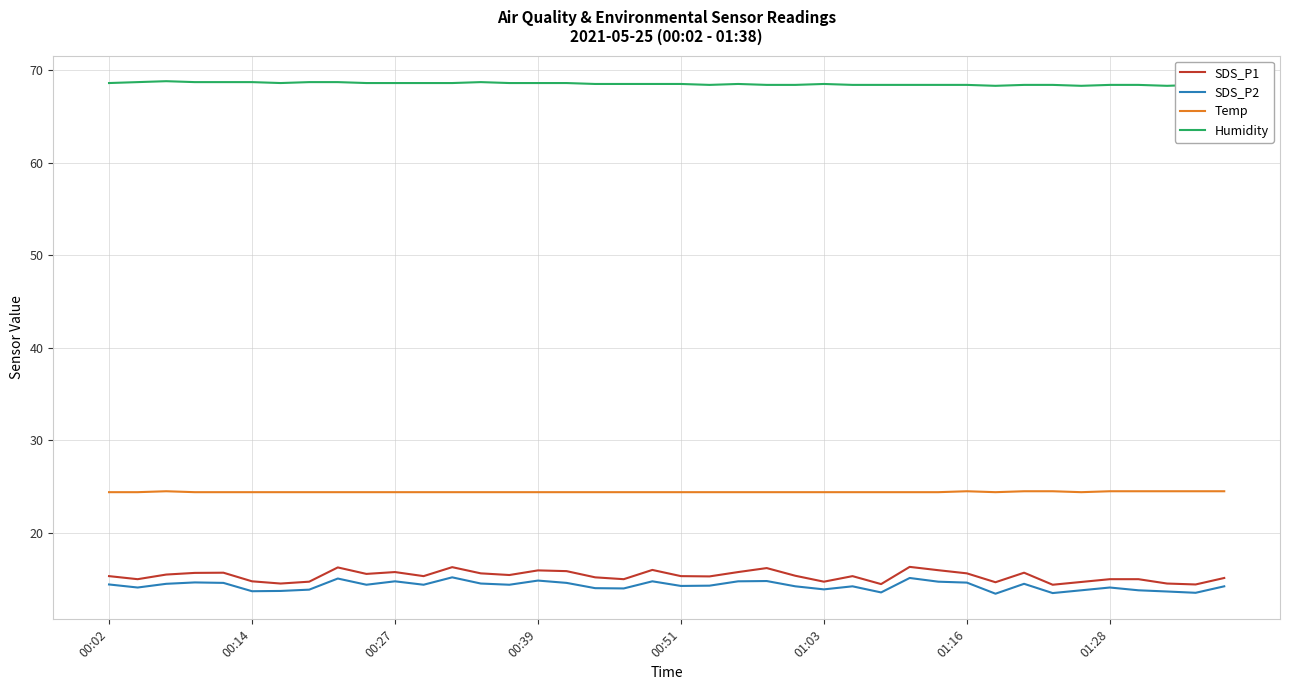

True or false: Temp and SDS_P1 cross at least once.

False